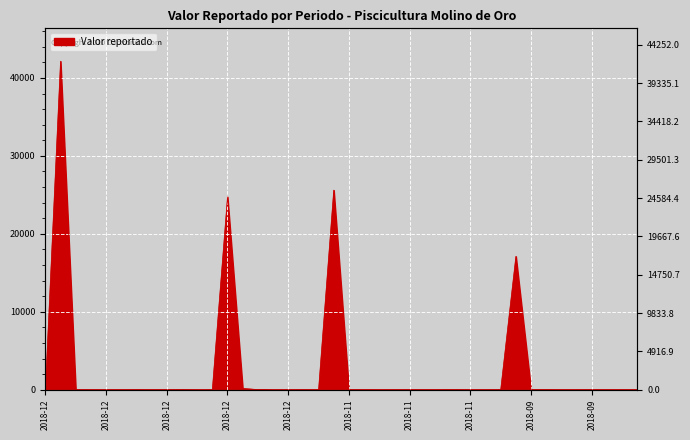

How many data points are above 5?

16